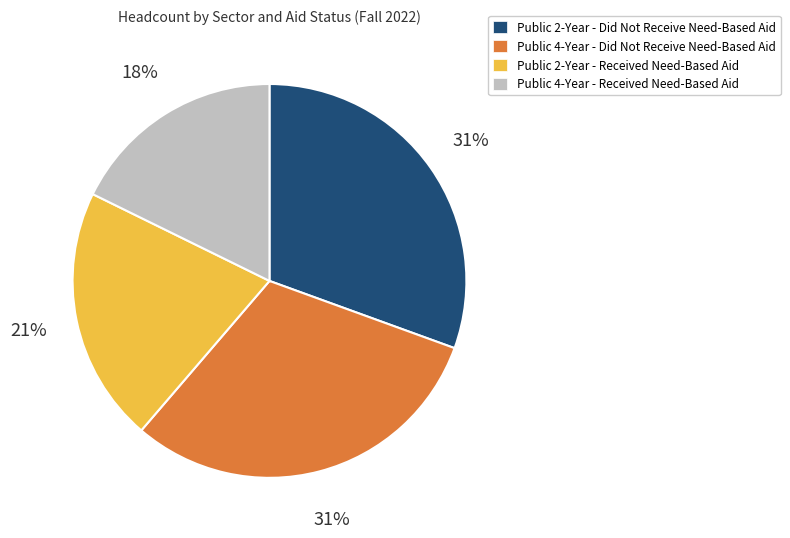

What is the ratio of the value at Public 4-Year - Did Not Receive Need-Based Aid to the value at Public 2-Year - Did Not Receive Need-Based Aid?

1.0